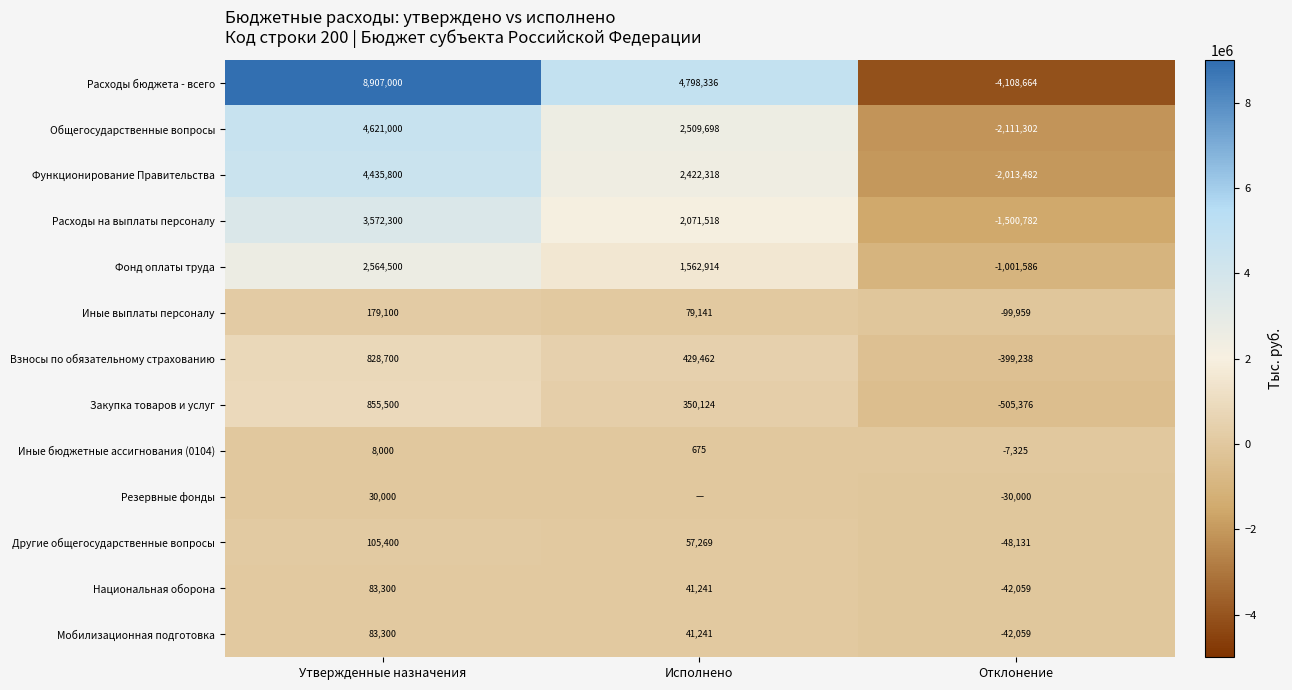

Rank the categories by Другие общегосударственные вопросы value from highest to lowest.

Утвержденные назначения, Исполнено, Отклонение